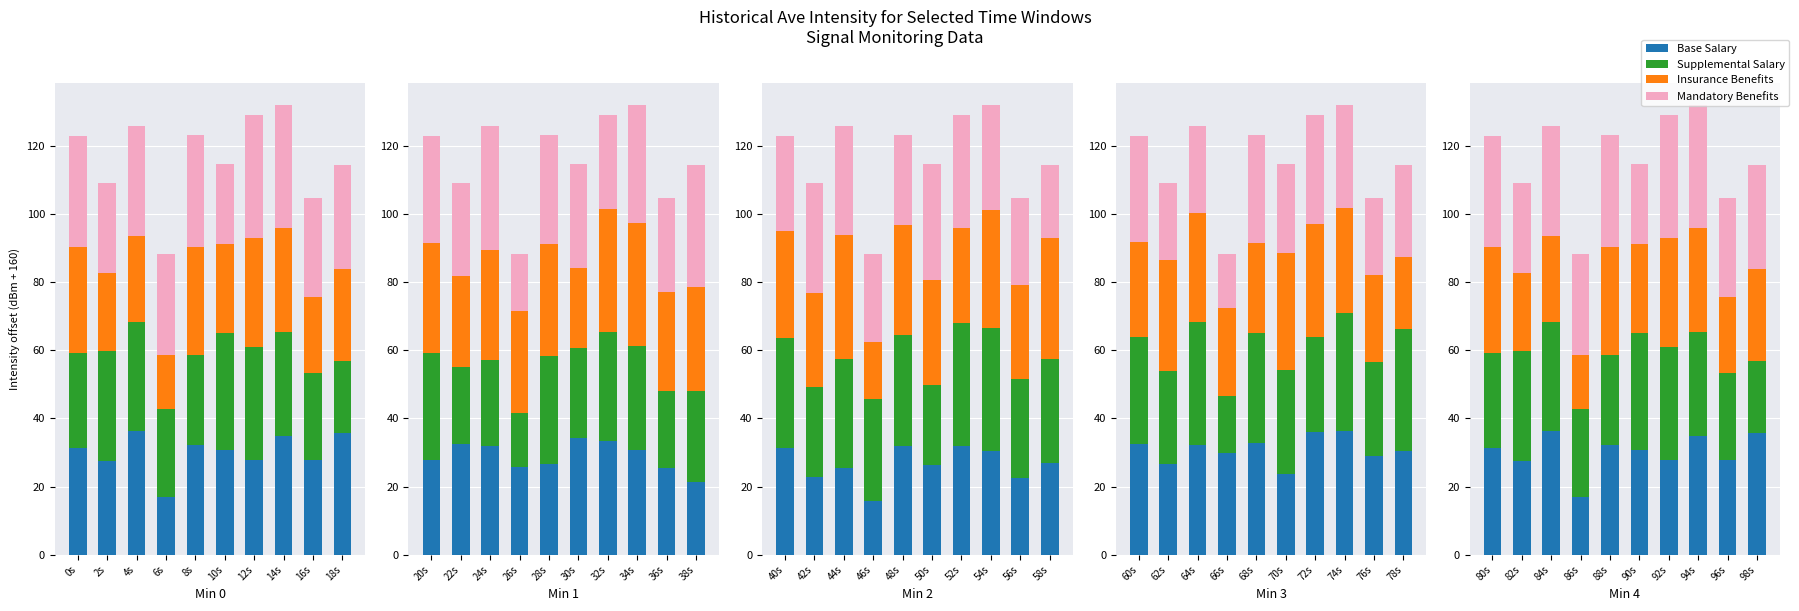

What is the label of the 10th bar from the left?

98s